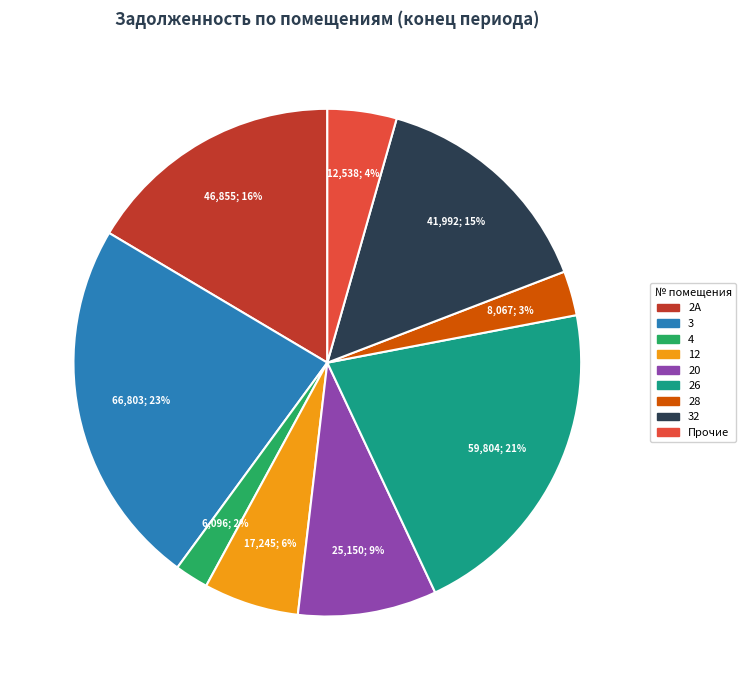

Is there a majority slice in this chart?

No